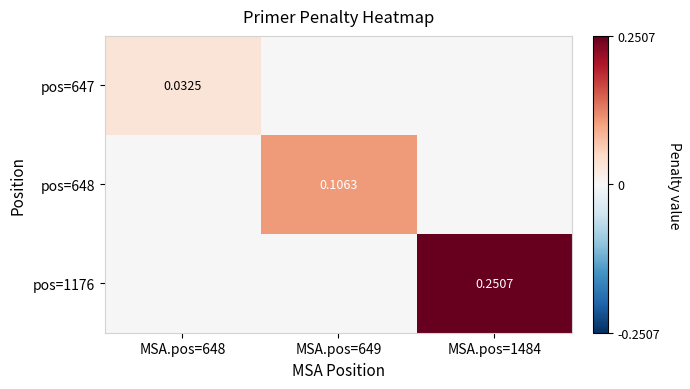

Where is pos=647 nearest to the value 0?

MSA.pos=649